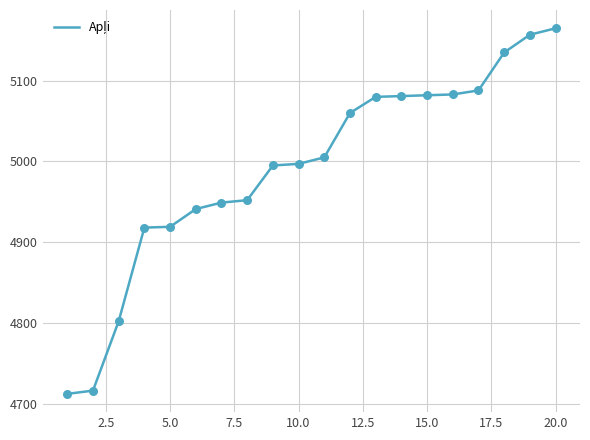

What is the maximum value shown in the chart?

5165